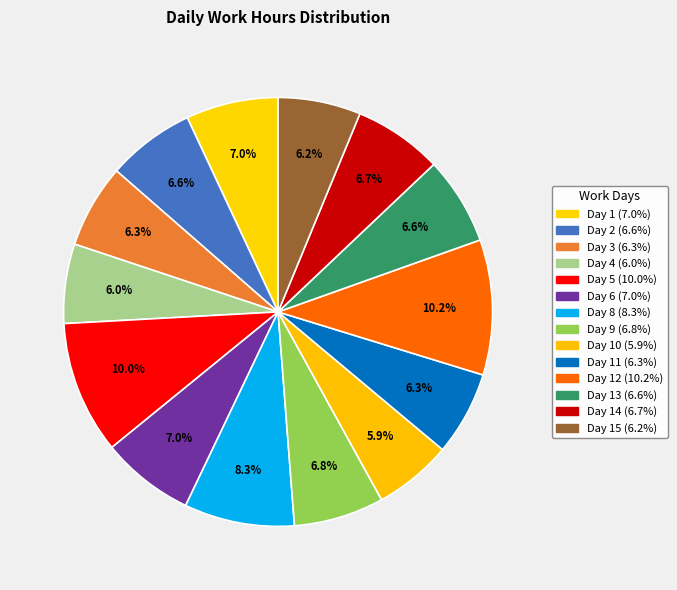

How many slices are in this pie chart?

14